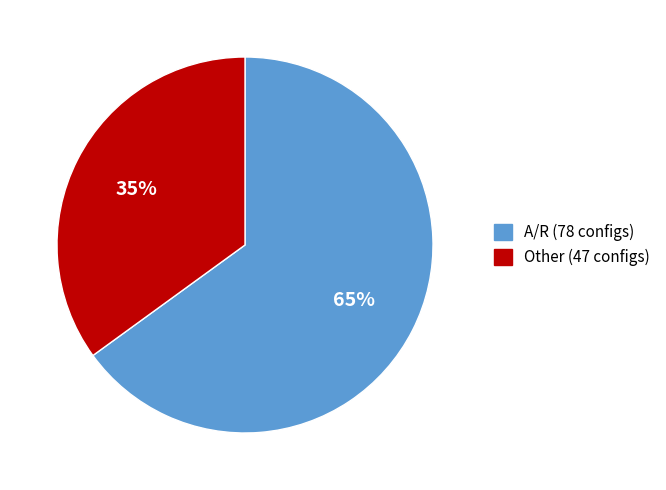

Do A/R and Other together represent more than half of the pie?

Yes